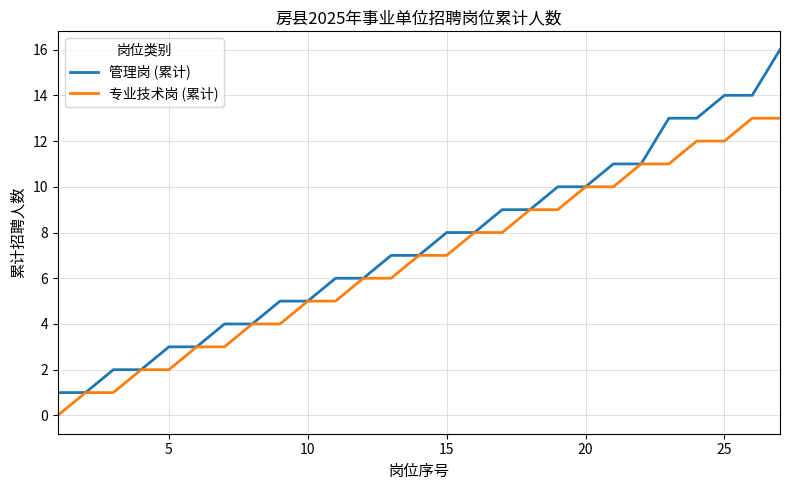

What is the highest value of the 专业技术岗 (累计) series?

13